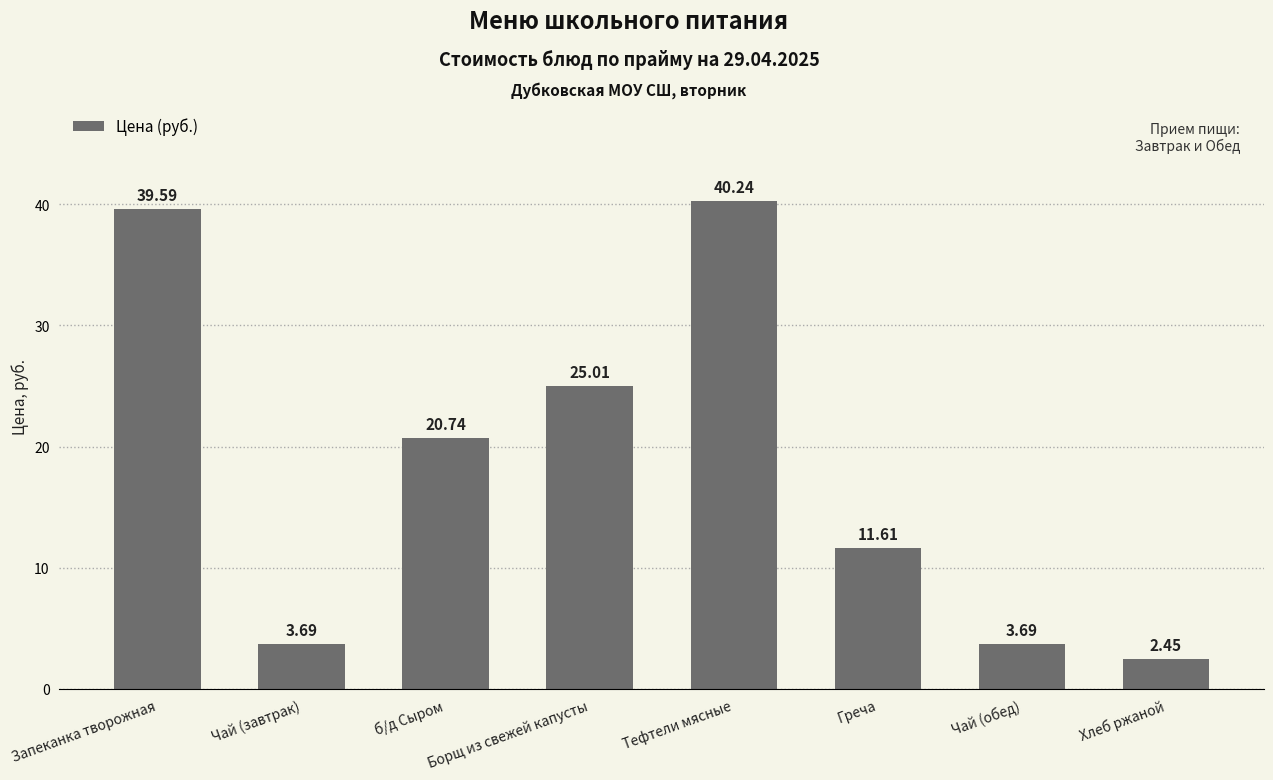

Is it true that the value at Тефтели мясные is 40.2?

True